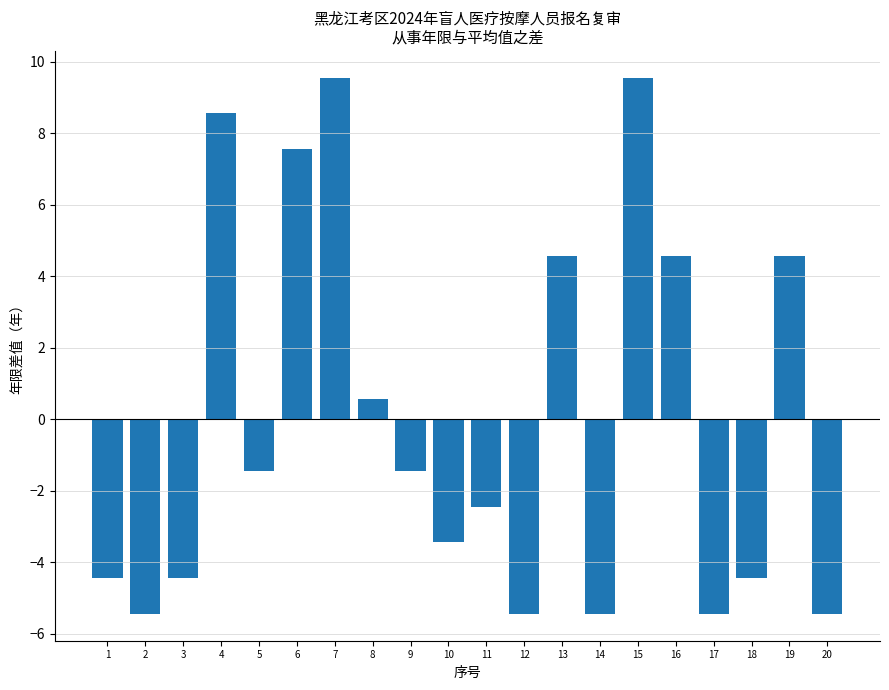

What is the maximum value shown in the chart?

9.6